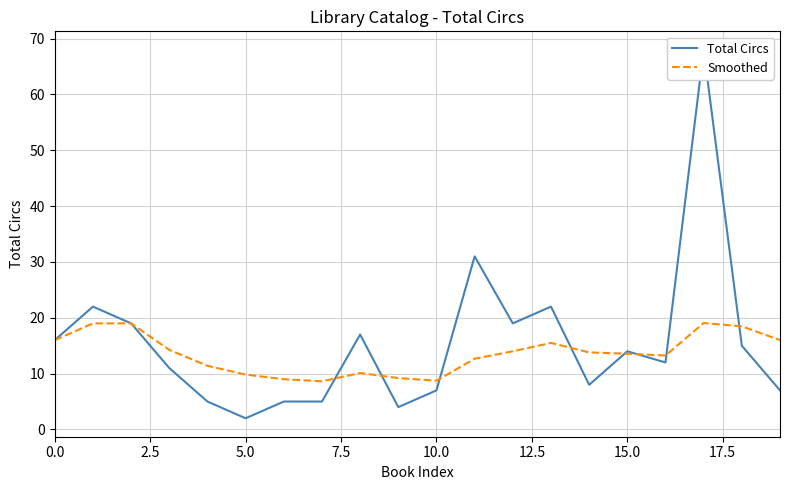

Rank the series by their average value, from lowest to highest.

Smoothed, Total Circs